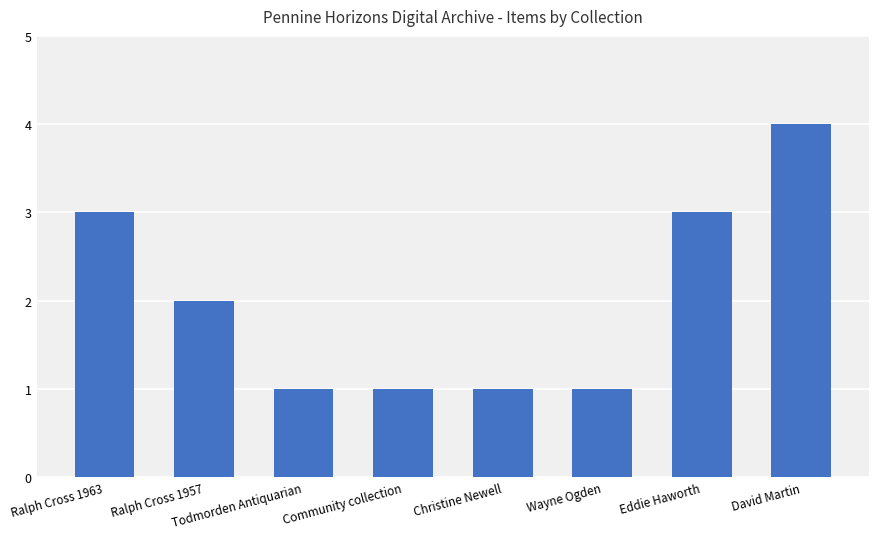

Reading right to left, extract all data points from this chart.

David Martin=4	Eddie Haworth=3	Wayne Ogden=1	Christine Newell=1	Community collection=1	Todmorden Antiquarian=1	Ralph Cross 1957=2	Ralph Cross 1963=3